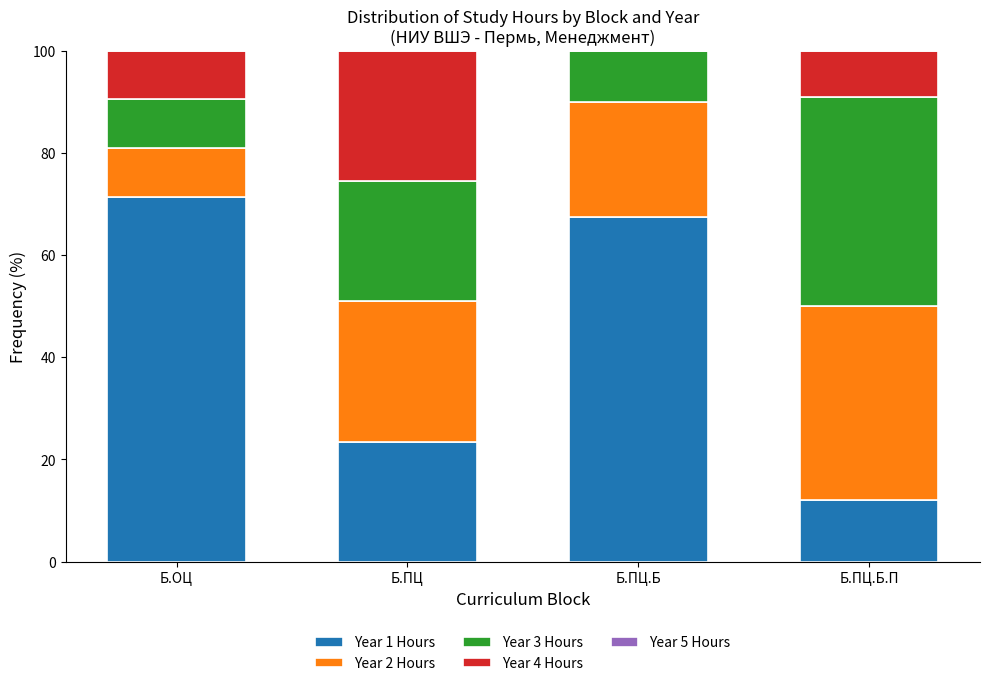

Is it true that Year 1 Hours equals 71.3 at Б.ОЦ?

True